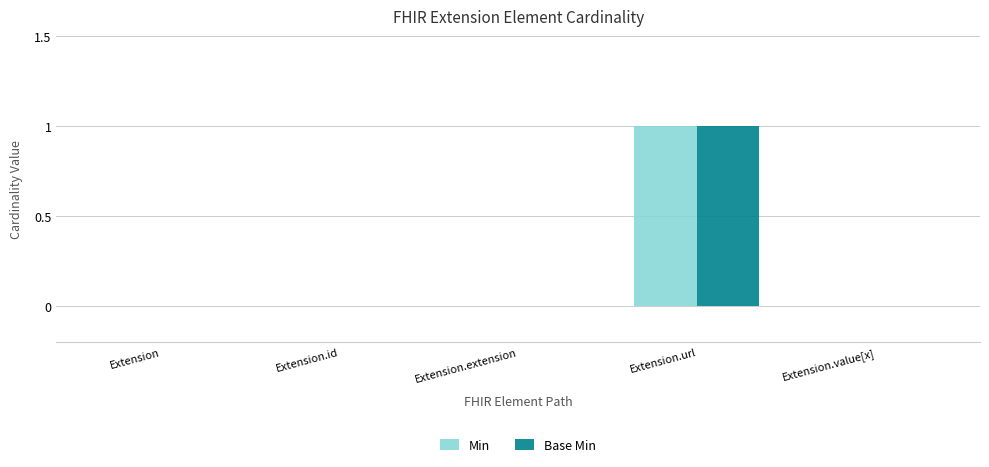

The Base Min series shows 0 at Extension.value[x]. True or false?

True